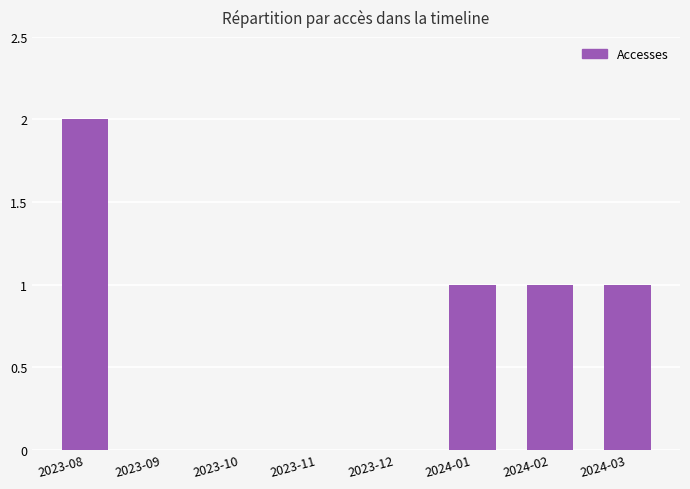

What is the change in value from 2023-09 to 2024-01?

+1